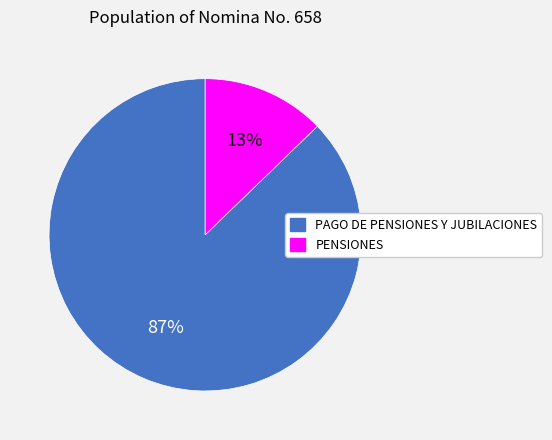

To the nearest percent, what portion does PENSIONES represent?

13%